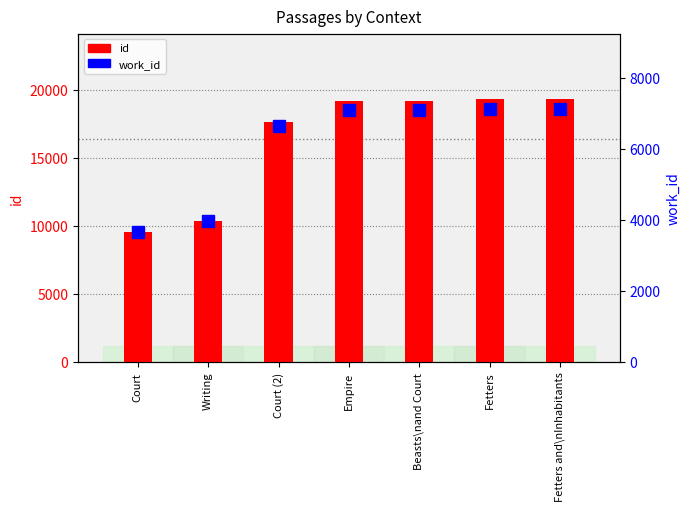

What is the difference between the highest and lowest values at Empire?

12105